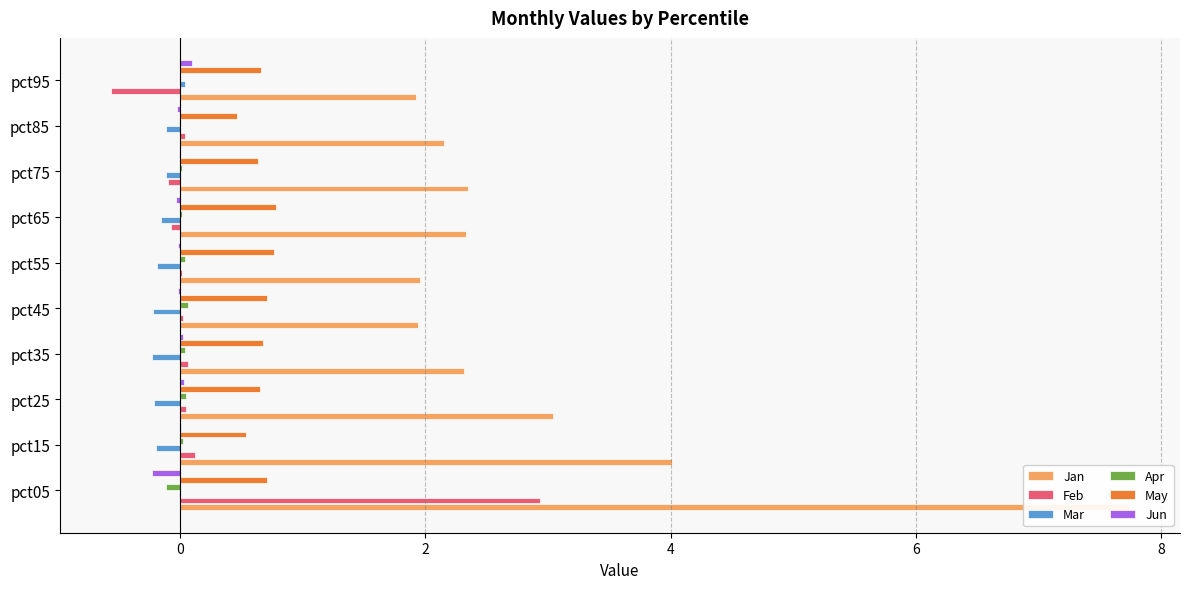

Which series has the largest total across all categories?

Jan